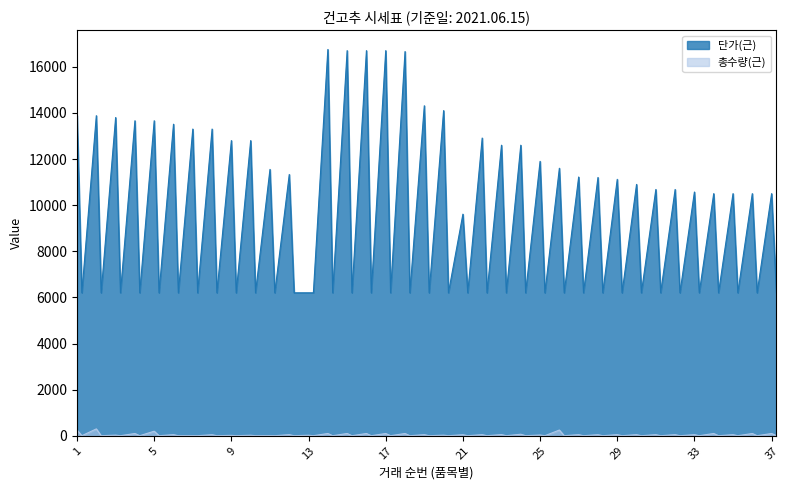

What is the value of the 단가(근) point at the 20th from the left?

14100.0